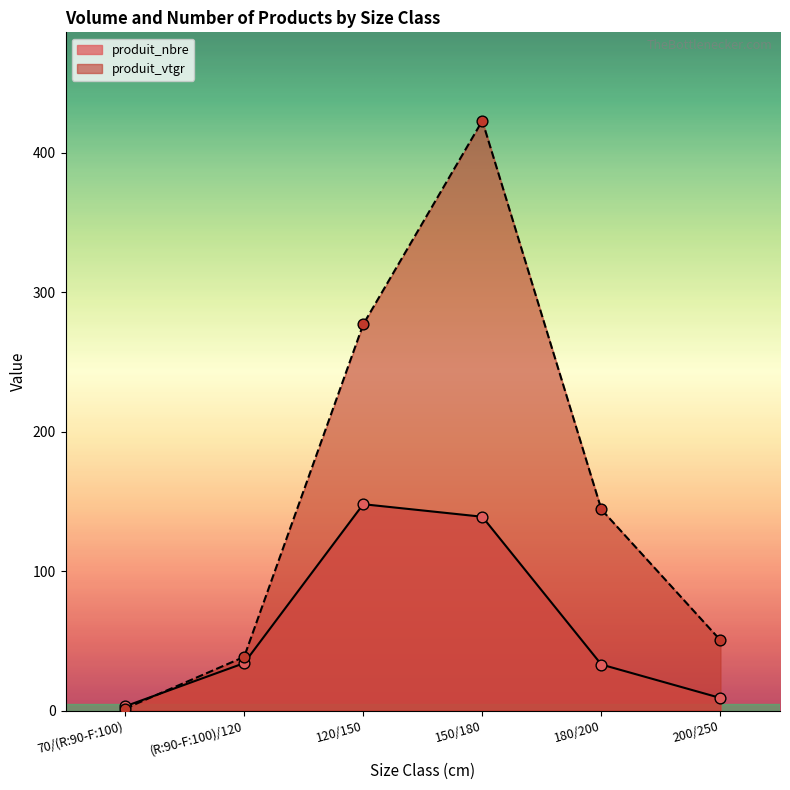

Which series has the largest Y range (max minus min)?

produit_vtgr